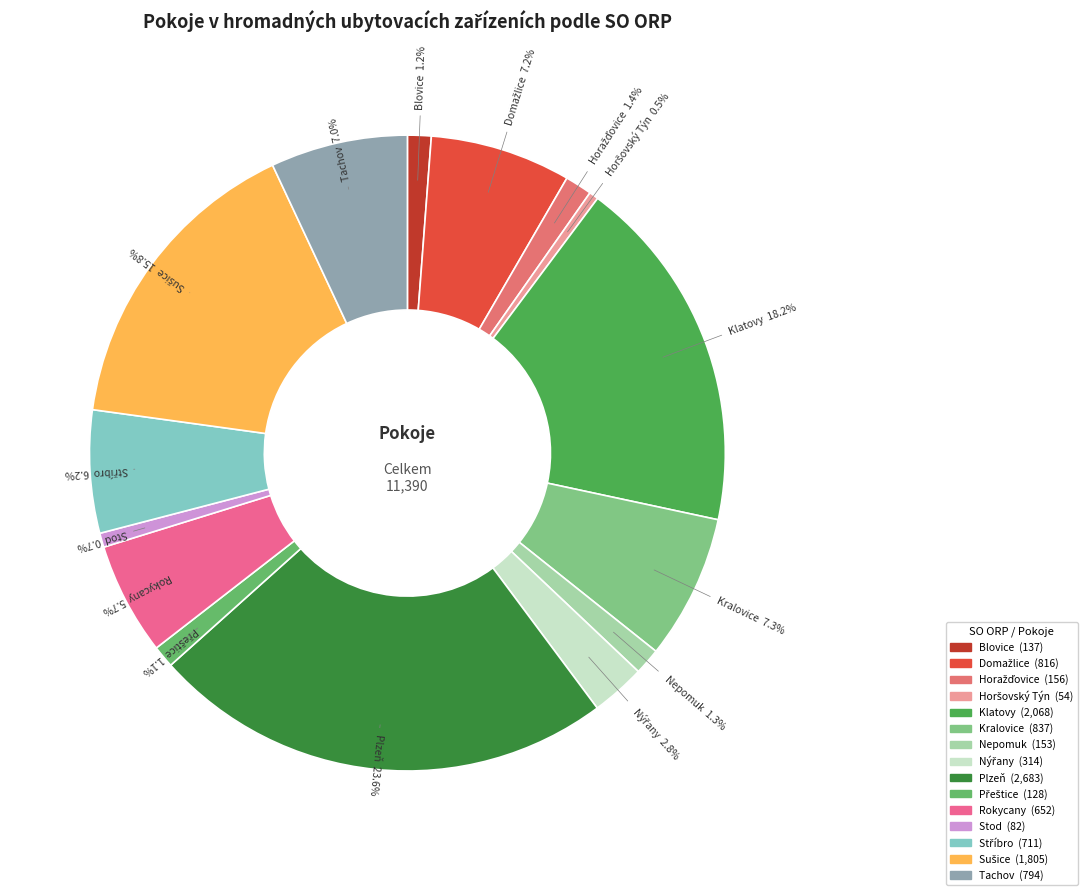

To the nearest percent, what is the difference between the largest and smallest slice percentages?

23%